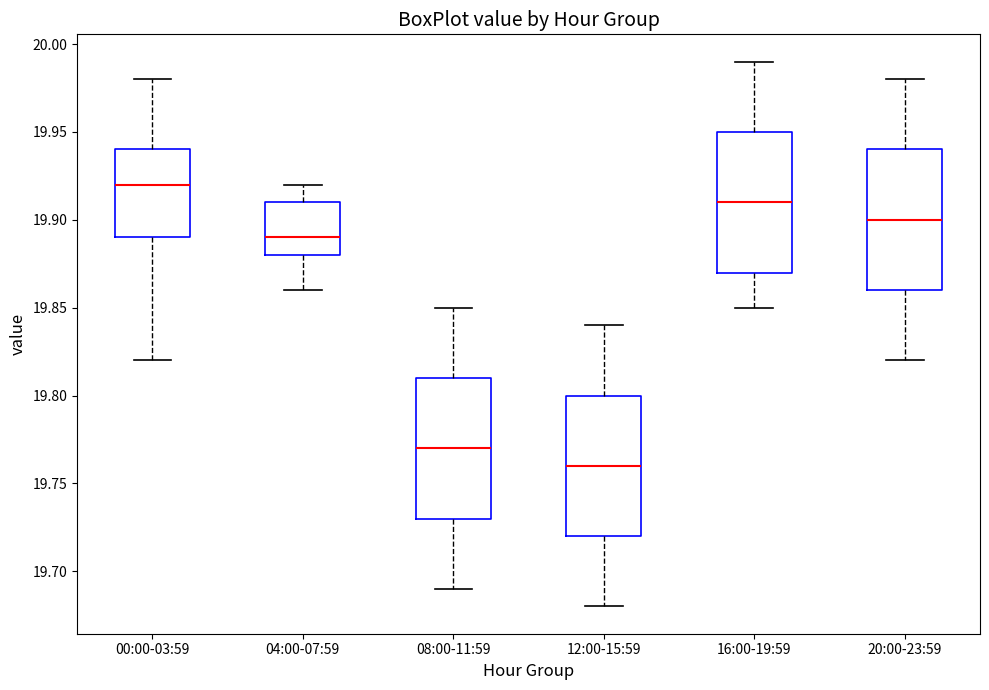

Reading left to right, transcribe this box plot: for each box, give where its median line is, the range the box spans, and where its two whiskers end, as read against the y-axis. The values are not printed on the chart, so give them approximately, as read against the axis.

00:00-03:59: median 19.92, box 19.89 to 19.94, whiskers 19.82 to 19.98
04:00-07:59: median 19.89, box 19.88 to 19.91, whiskers 19.86 to 19.92
08:00-11:59: median 19.77, box 19.73 to 19.81, whiskers 19.69 to 19.85
12:00-15:59: median 19.76, box 19.72 to 19.80, whiskers 19.68 to 19.84
16:00-19:59: median 19.91, box 19.87 to 19.95, whiskers 19.85 to 19.99
20:00-23:59: median 19.90, box 19.86 to 19.94, whiskers 19.82 to 19.98